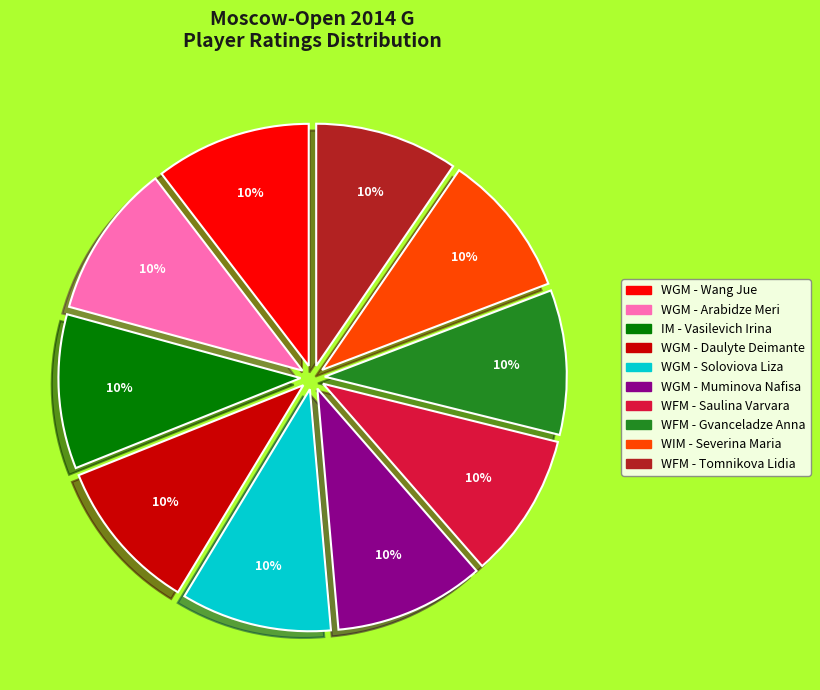

Is there any slice that represents more than half of the pie?

No